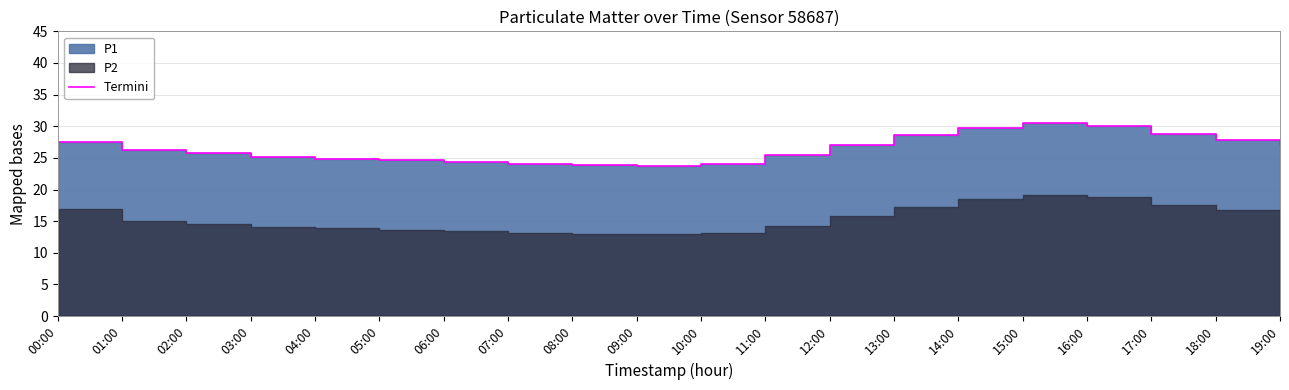

Which label corresponds to the smallest value in the chart?

09:00